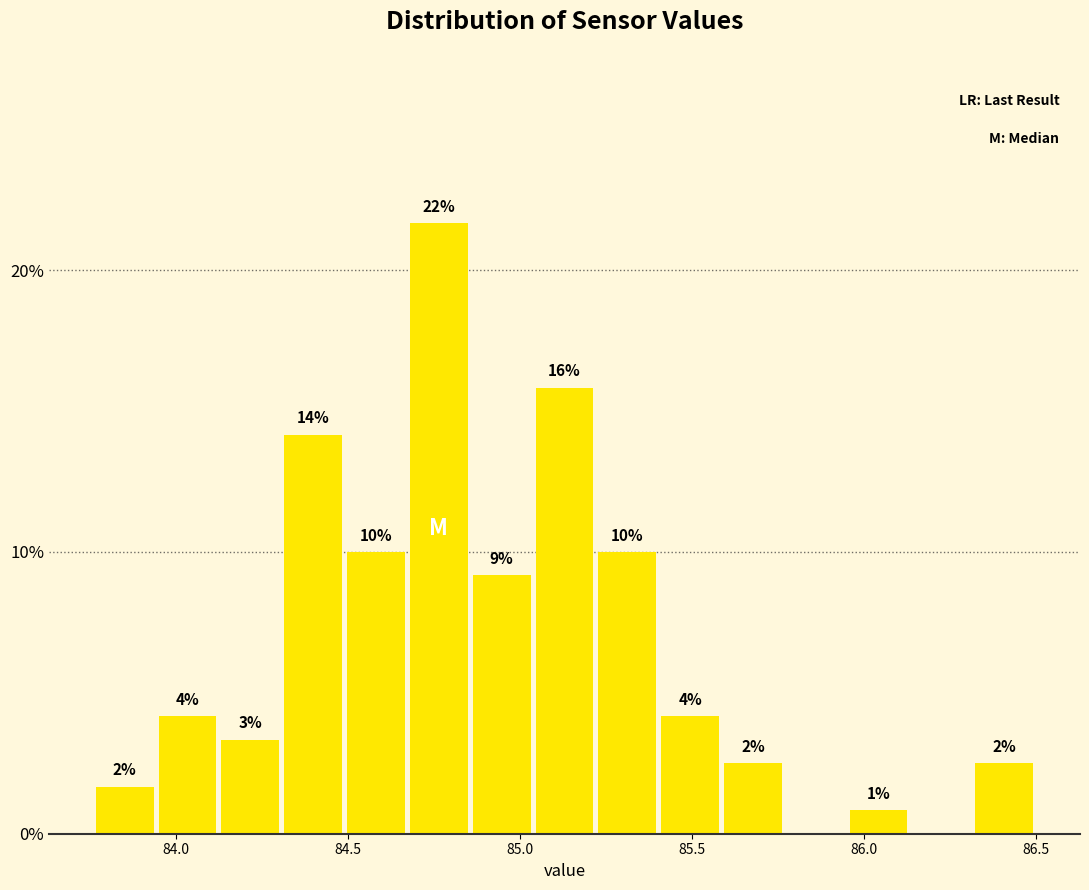

Read against the x-axis, roughly where is the centre of the tallest bar?

84.75